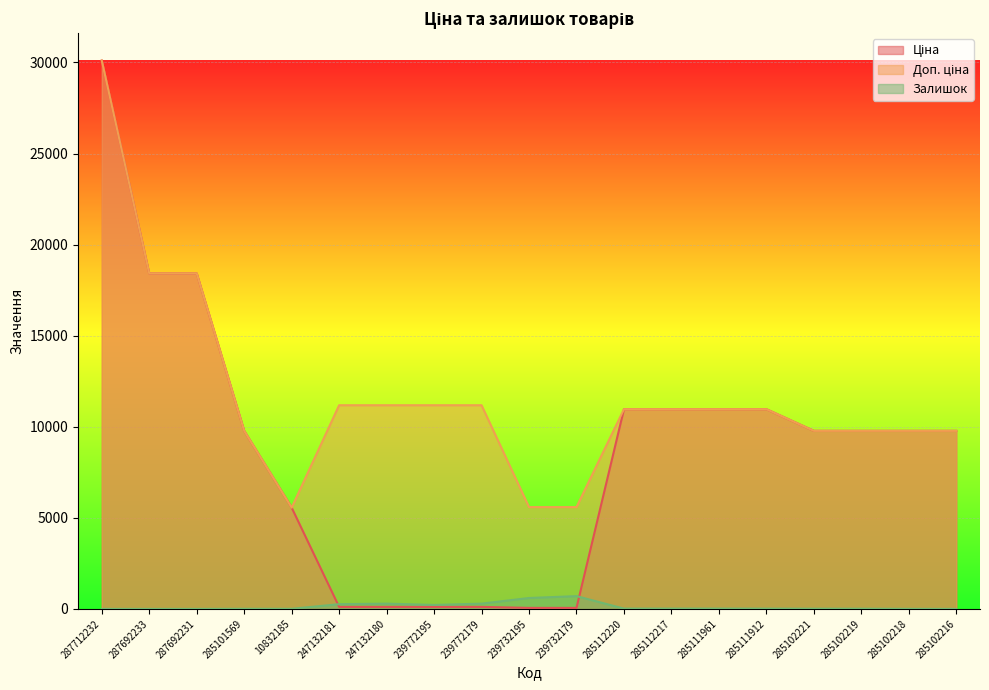

Reading left to right, transcribe all the data shown in this chart.

Ціна: 30102.8	18420.9	18420.9	9775.5	5560.3	111.8	111.8	111.8	111.8	55.9	55.9	10964.4	10964.4	10964.4	10964.4	9775.5	9775.5	9775.5	9775.5
Доп. ціна: 30102.8	18420.9	18420.9	9775.5	5560.3	11182.0	11182.0	11182.0	11182.0	5591.0	5591.0	10964.4	10964.4	10964.4	10964.4	9775.5	9775.5	9775.5	9775.5
Залишок: 0.0	0.0	0.0	7.0	6.0	260.0	290.0	218.0	290.0	600.0	702.0	17.0	17.0	17.0	15.0	11.0	11.0	3.0	0.0